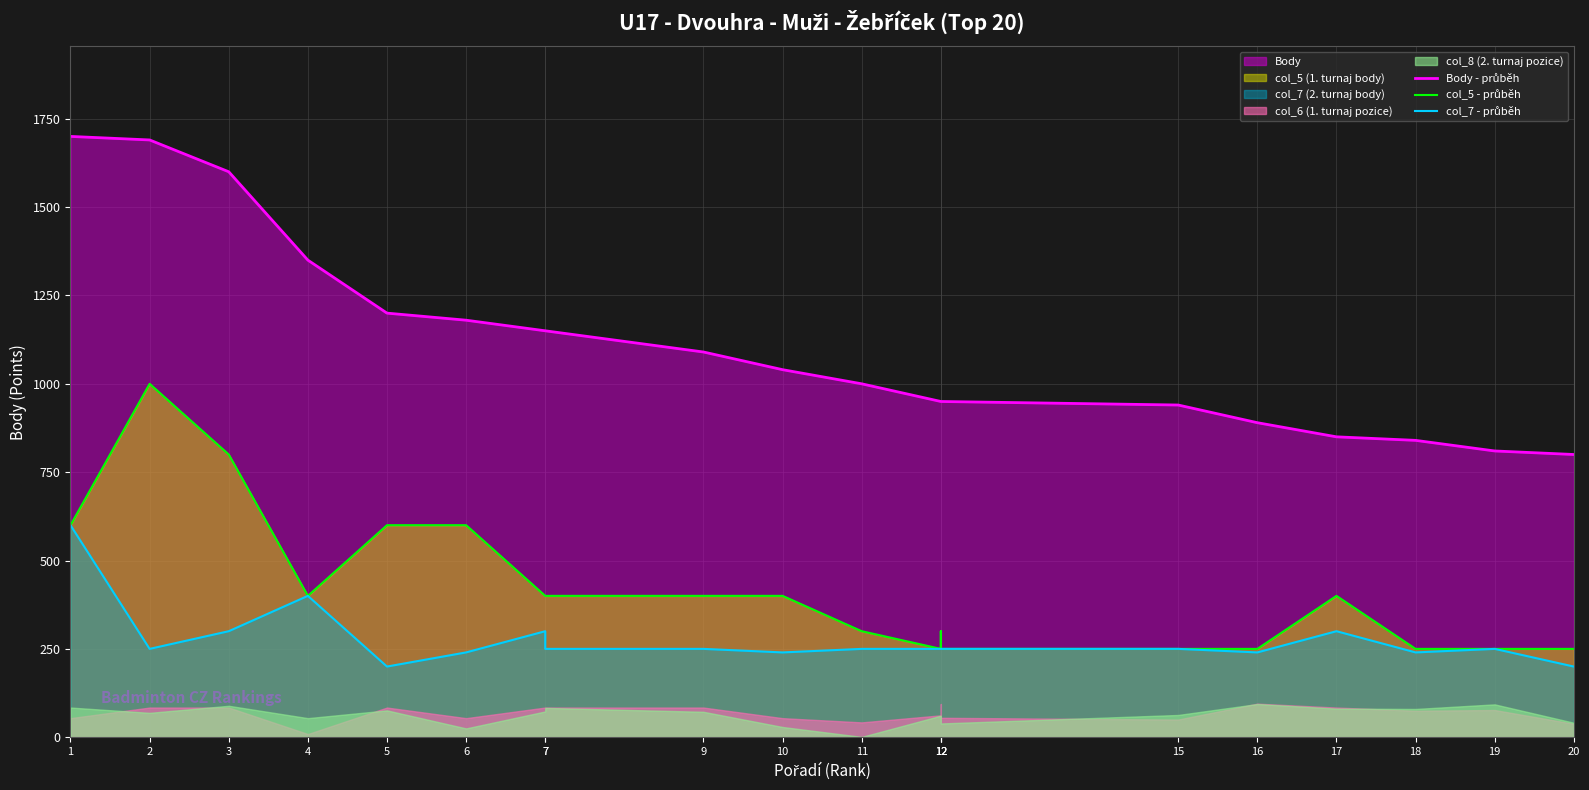

Reading right to left, transcribe all the data shown in this chart.

Body - průběh: 800	810	840	850	890	940	950	950	950	1000	1040	1090	1150	1150	1180	1200	1350	1600	1690	1700
col_5 - průběh: 250	250	250	400	250	250	250	300	250	300	400	400	400	400	600	600	400	800	1000	600
col_7 - průběh: 200	250	240	300	240	250	250	250	250	250	240	250	250	300	240	200	400	300	250	600